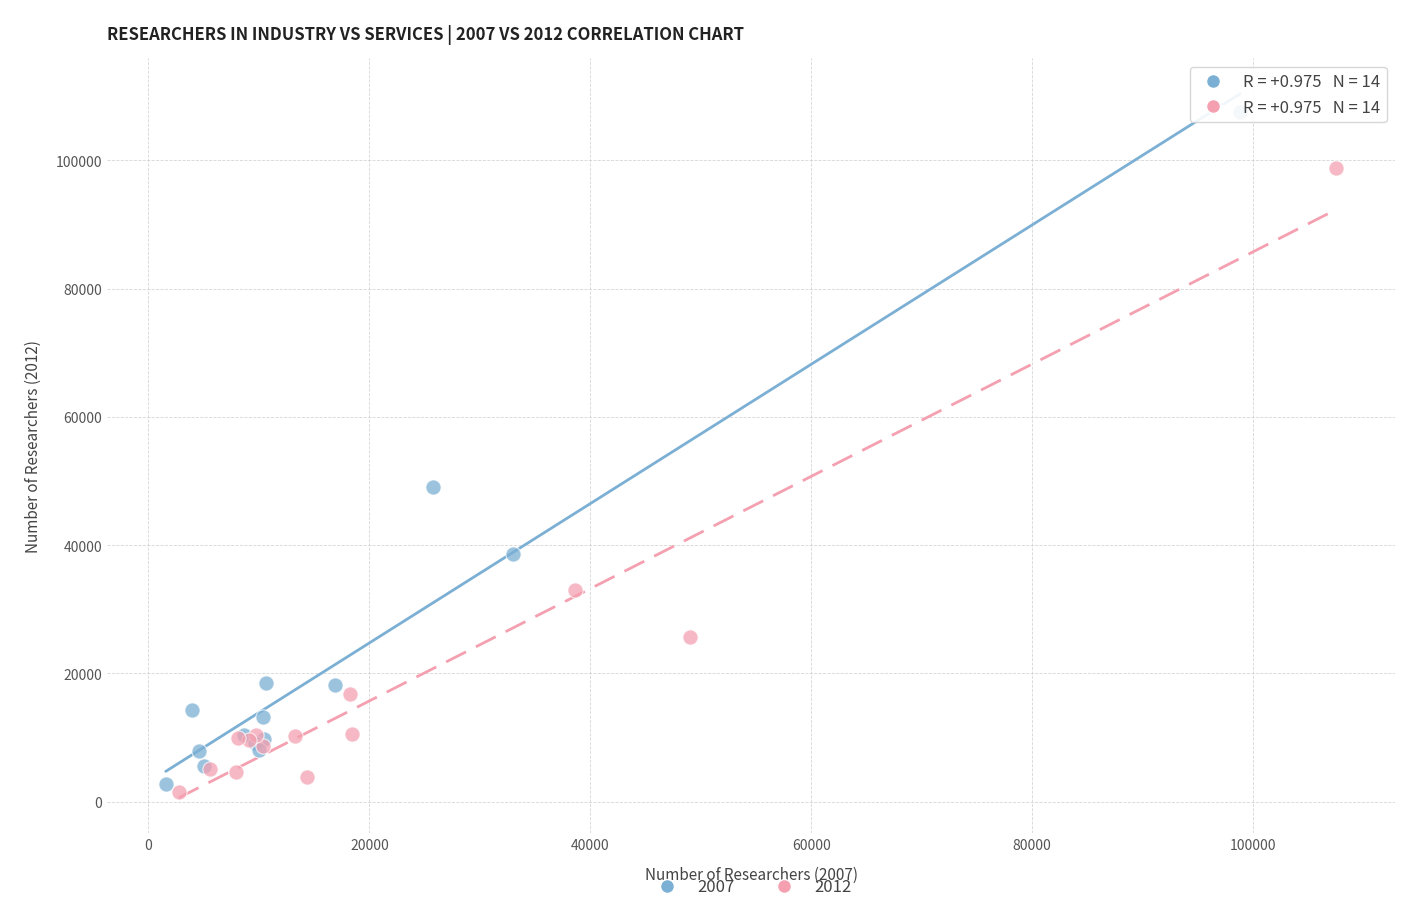

Which series contains the highest Y value?

2007